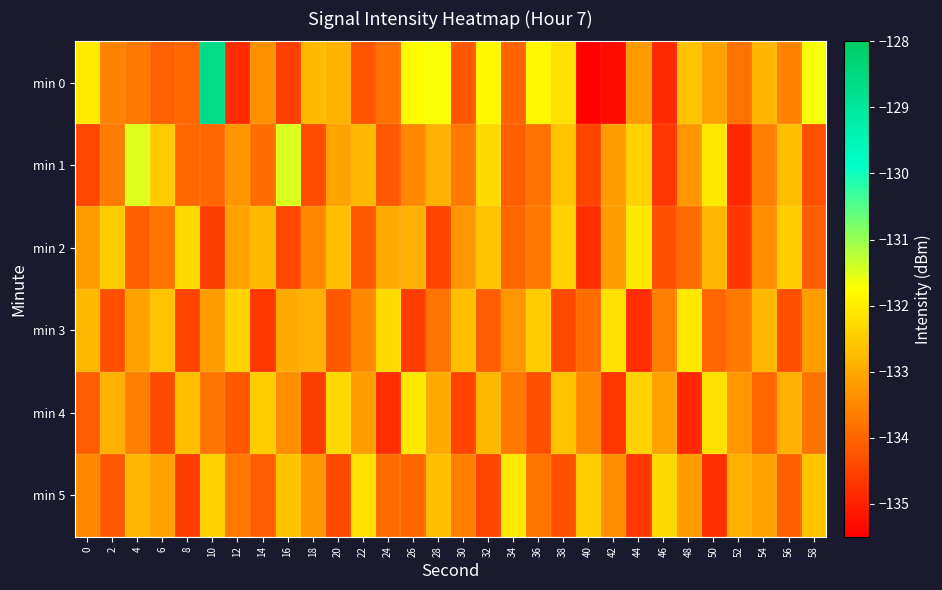

Which series has the widest spread of values?

min 0